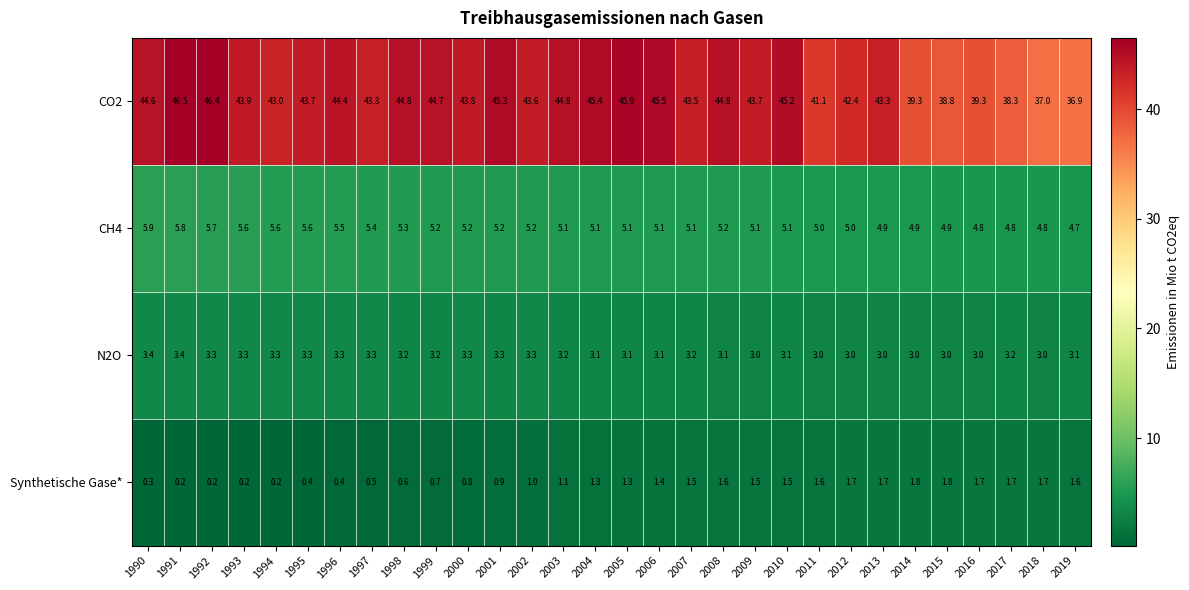

What is the sum of the CH4 values at 1993 and 1998?

10.9